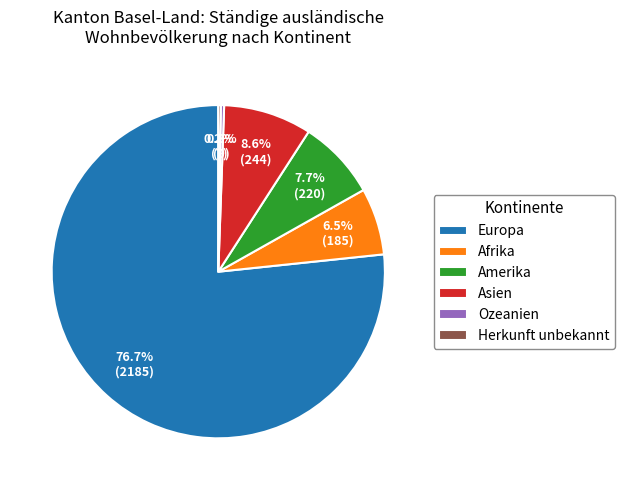

Which slice represents more than half of the pie?

Europa